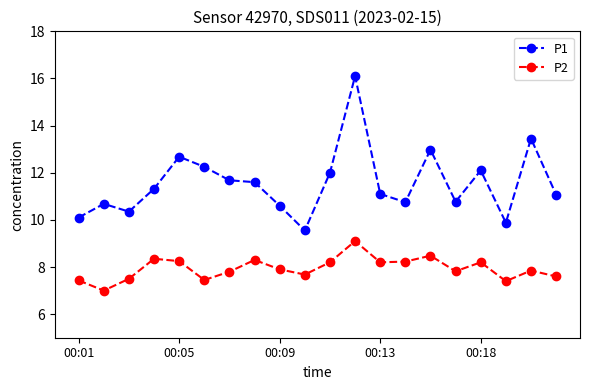

List the series in order of their peak value, highest first.

P1, P2